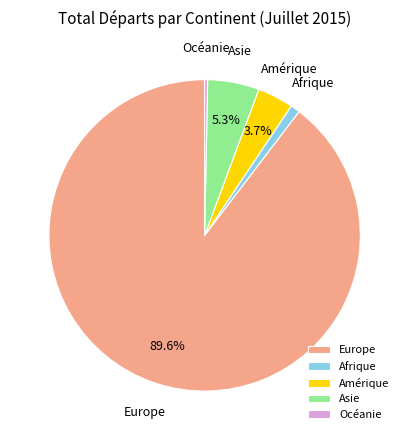

To the nearest percent, what is the combined percentage of Asie and Europe?

95%